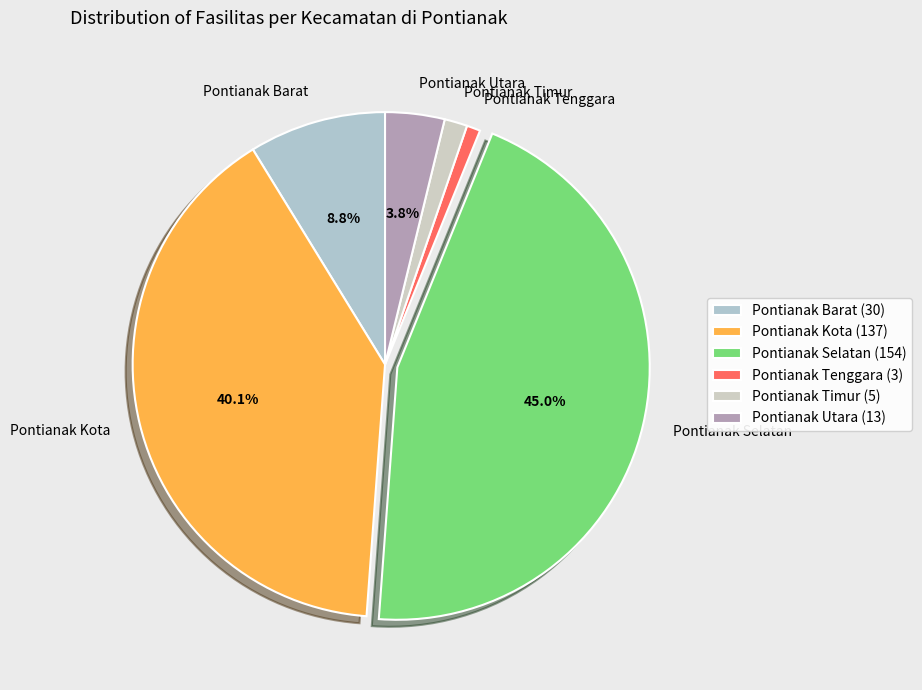

To the nearest percent, what is the average slice percentage?

17%